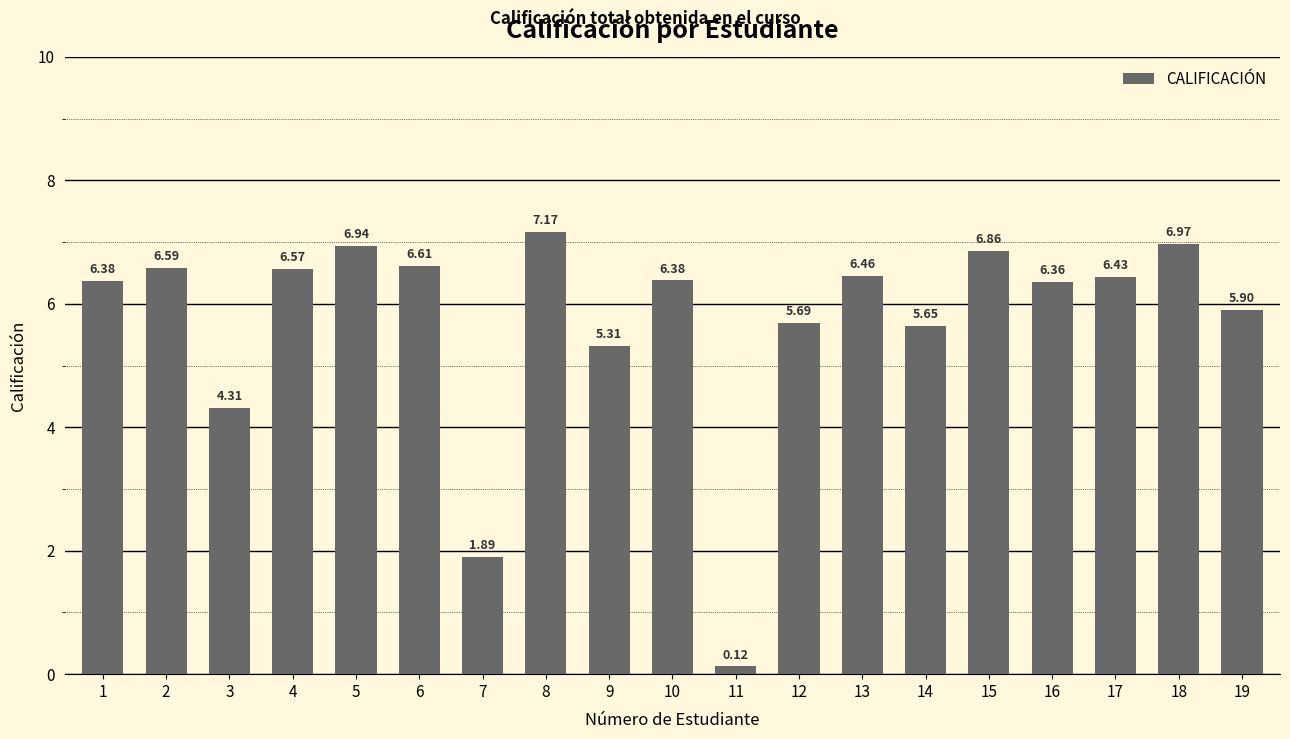

What is the change in value from 13 to 18?

+0.5